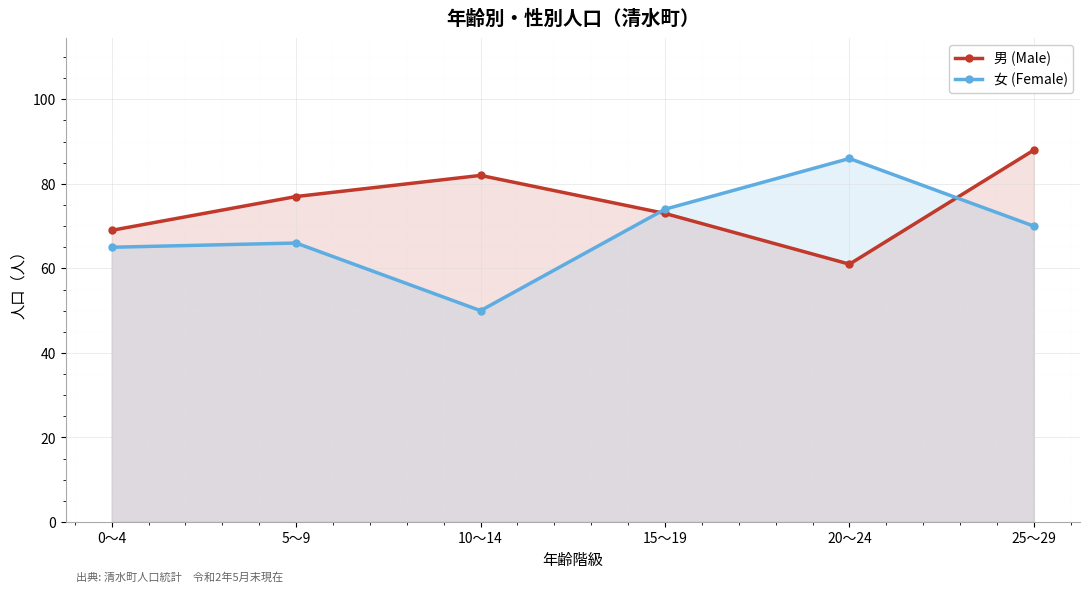

What is the minimum value for 男 (Male)?

61